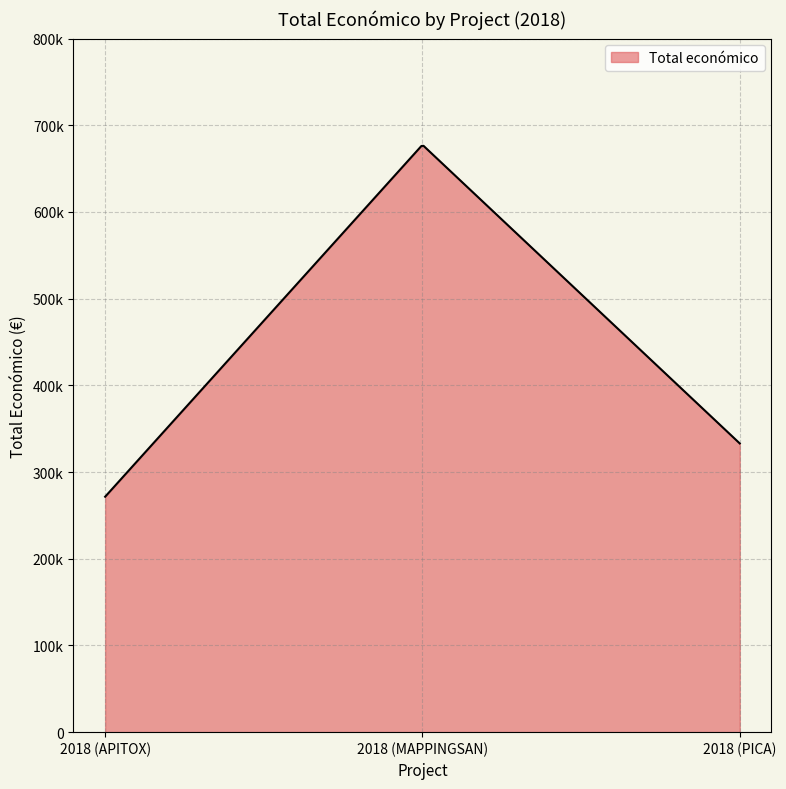

Does the chart display data point markers on the line(s)?

No